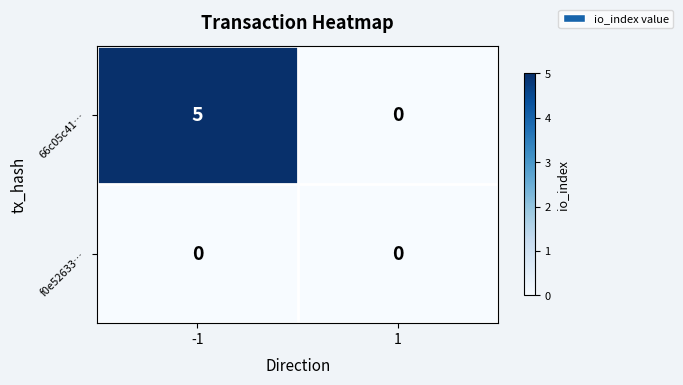

The value of 66c05c41… at 1 is 0. True or false?

True